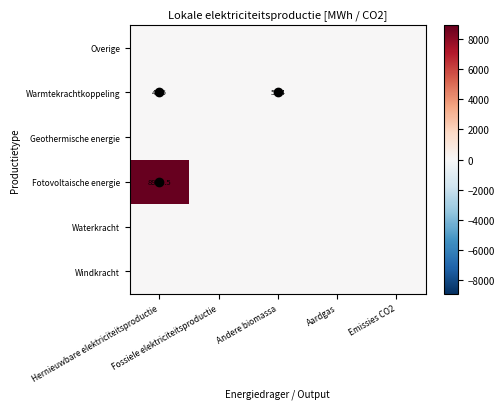

How many series are shown in this chart?

6